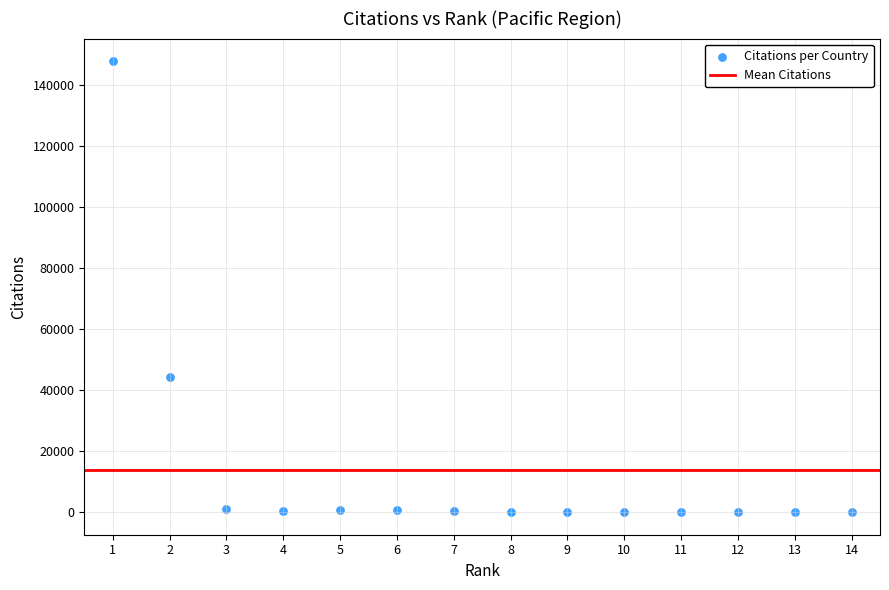

What is the range of Y values (max minus min)?

147732